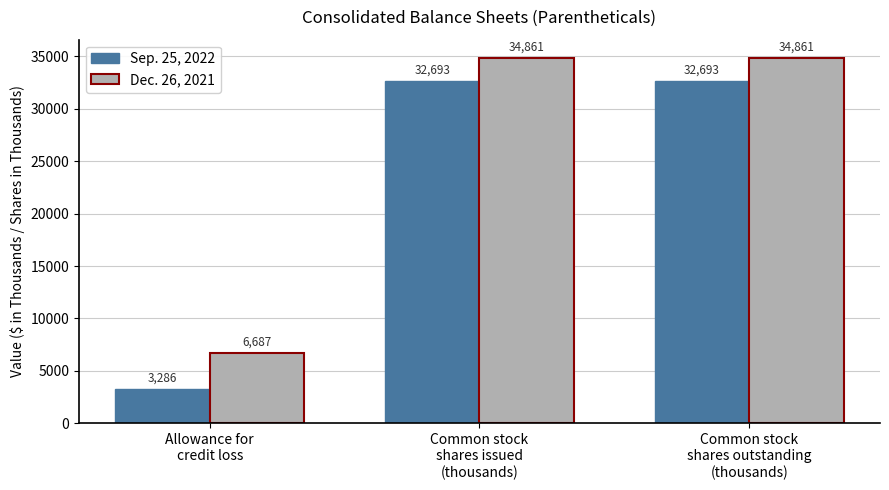

What is the sum of all Dec. 26, 2021 values?

76409